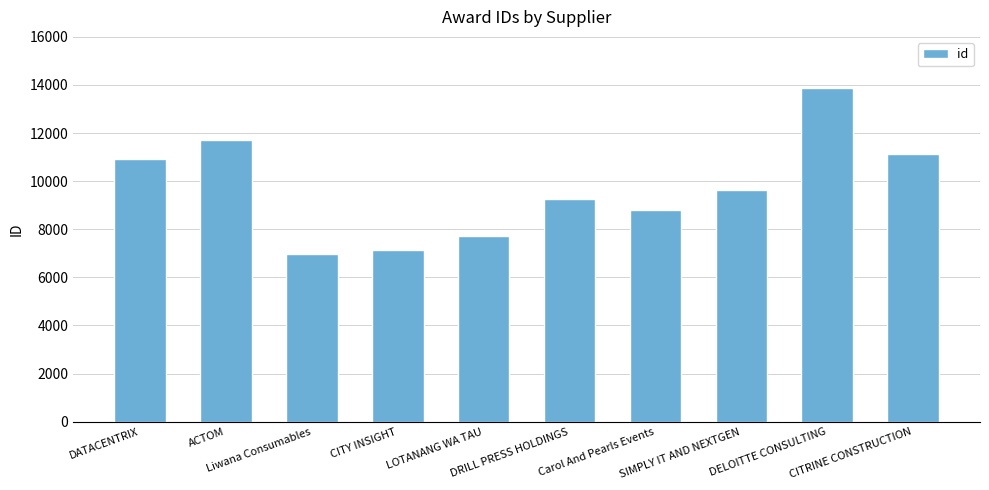

What position from the left is DRILL PRESS HOLDINGS?

6